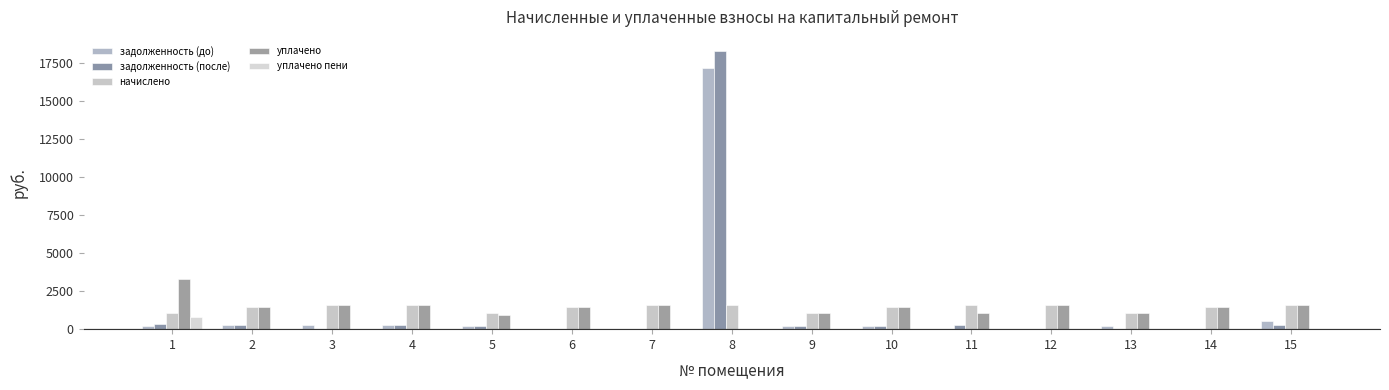

Are the bars horizontal?

No